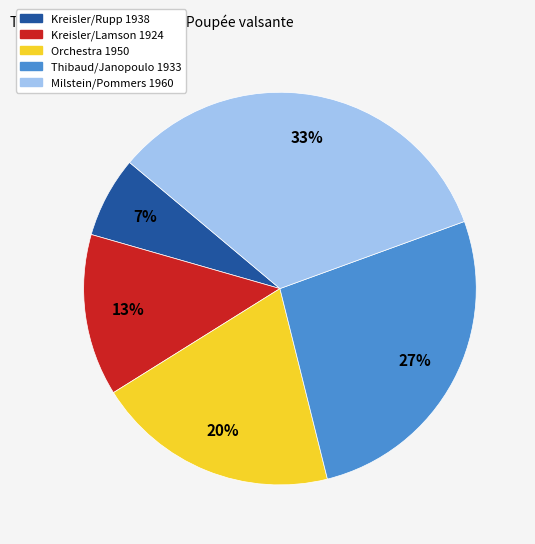

Is the sum of Kreisler/Rupp 1938 and Milstein/Pommers 1960 greater than half?

No